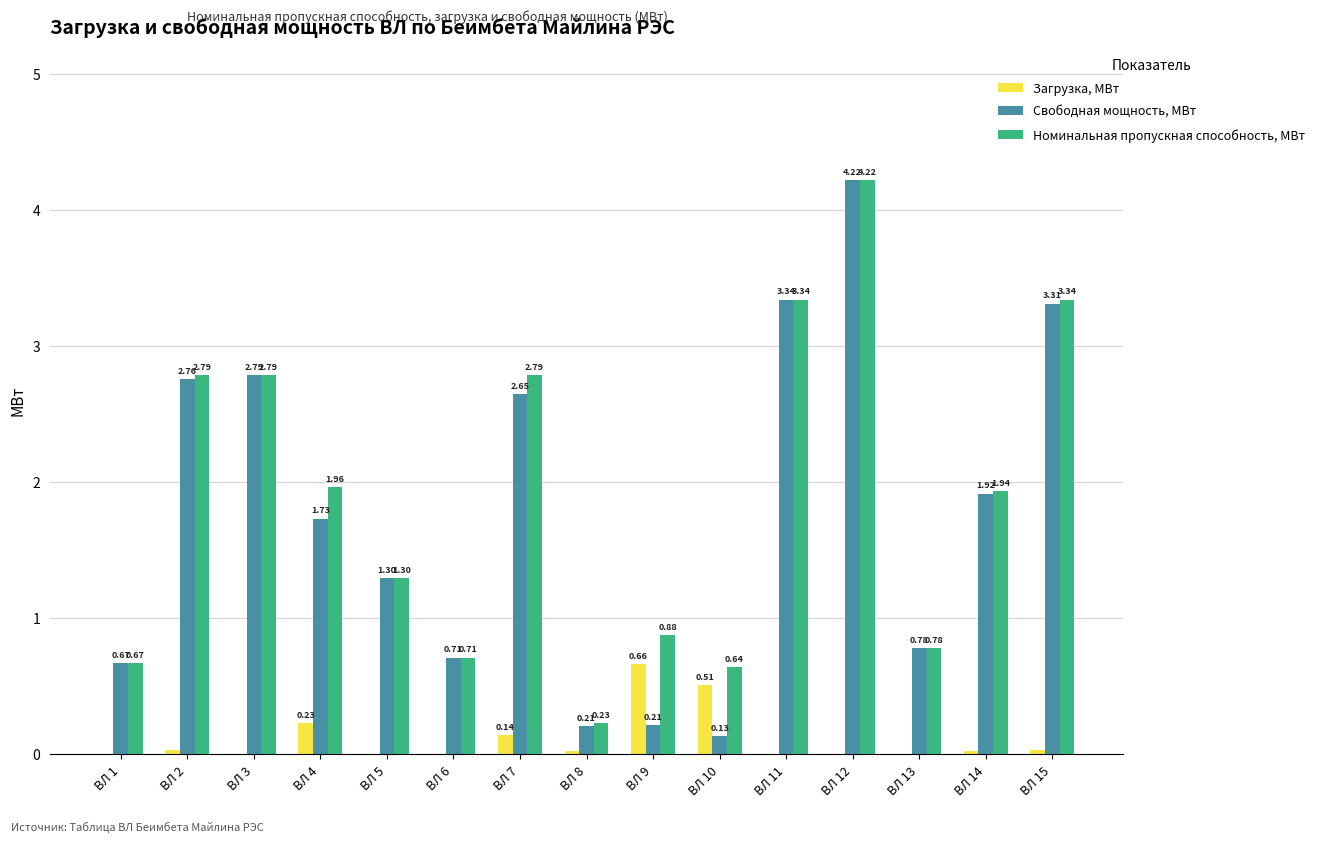

Between ВЛ 8 and ВЛ 11, which series saw the biggest shift?

Свободная мощность, МВт